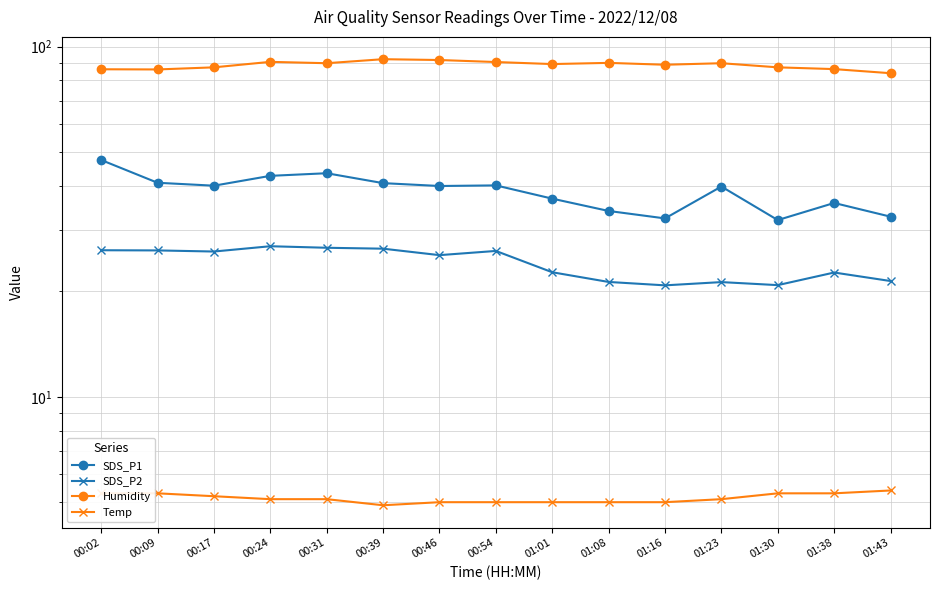

Reading left to right, list all the values displayed in this chart.

SDS_P1: 00:02=47.4	00:09=40.8	00:17=40.0	00:24=42.7	00:31=43.5	00:39=40.7	00:46=40.0	00:54=40.1	01:01=36.8	01:08=33.9	01:16=32.3	01:23=39.8	01:30=31.9	01:38=35.8	01:43=32.7
SDS_P2: 00:02=26.2	00:09=26.2	00:17=26.0	00:24=26.9	00:31=26.6	00:39=26.5	00:46=25.4	00:54=26.1	01:01=22.7	01:08=21.3	01:16=20.8	01:23=21.2	01:30=20.8	01:38=22.6	01:43=21.4
Humidity: 00:02=86.1	00:09=86.0	00:17=87.2	00:24=90.4	00:31=89.6	00:39=92.0	00:46=91.5	00:54=90.3	01:01=89.1	01:08=89.8	01:16=88.7	01:23=89.6	01:30=87.2	01:38=86.2	01:43=83.9
Temp: 00:02=5.3	00:09=5.3	00:17=5.2	00:24=5.1	00:31=5.1	00:39=4.9	00:46=5.0	00:54=5.0	01:01=5.0	01:08=5.0	01:16=5.0	01:23=5.1	01:30=5.3	01:38=5.3	01:43=5.4